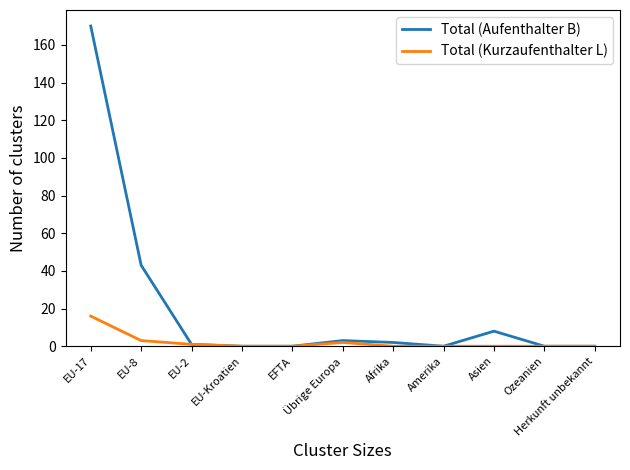

Which series has the largest total across all categories?

Total (Aufenthalter B)